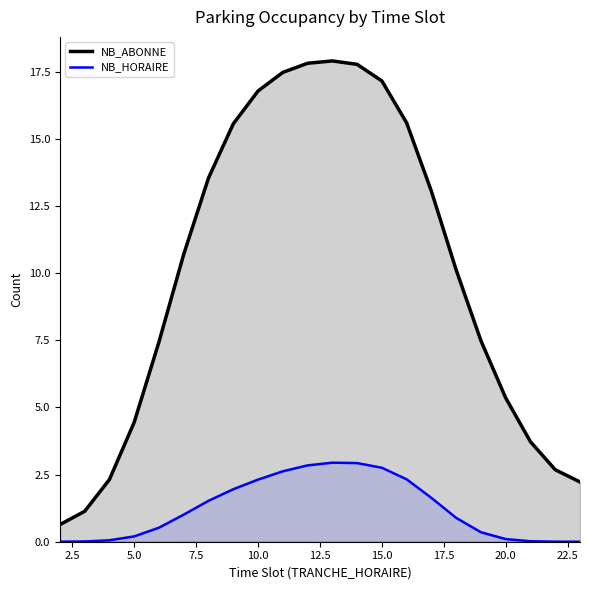

What is the difference between the maximum and minimum values in the NB_ABONNE series?

17.3